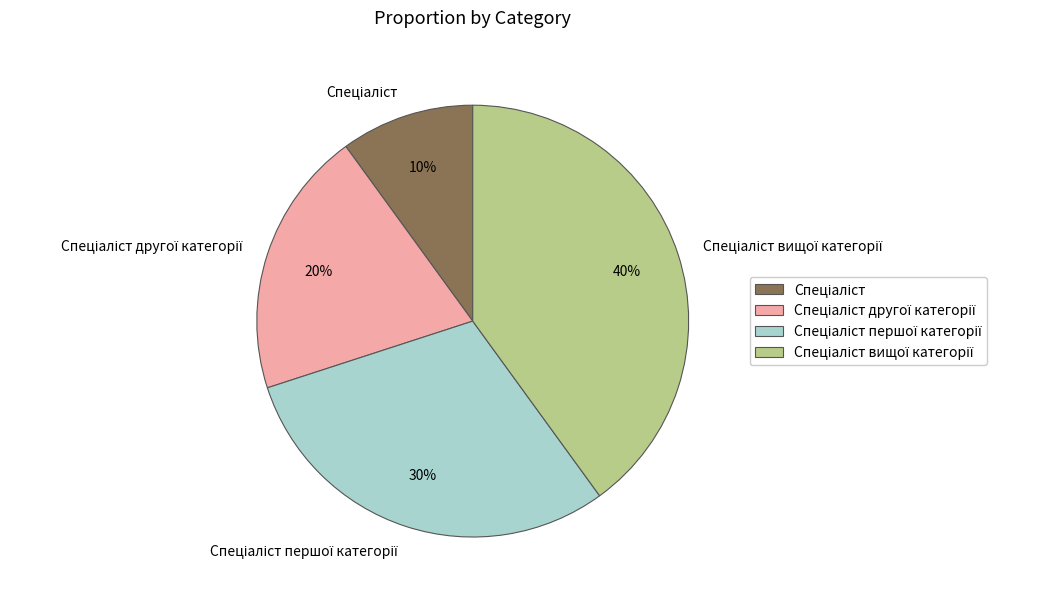

Is there any slice that represents more than half of the pie?

No